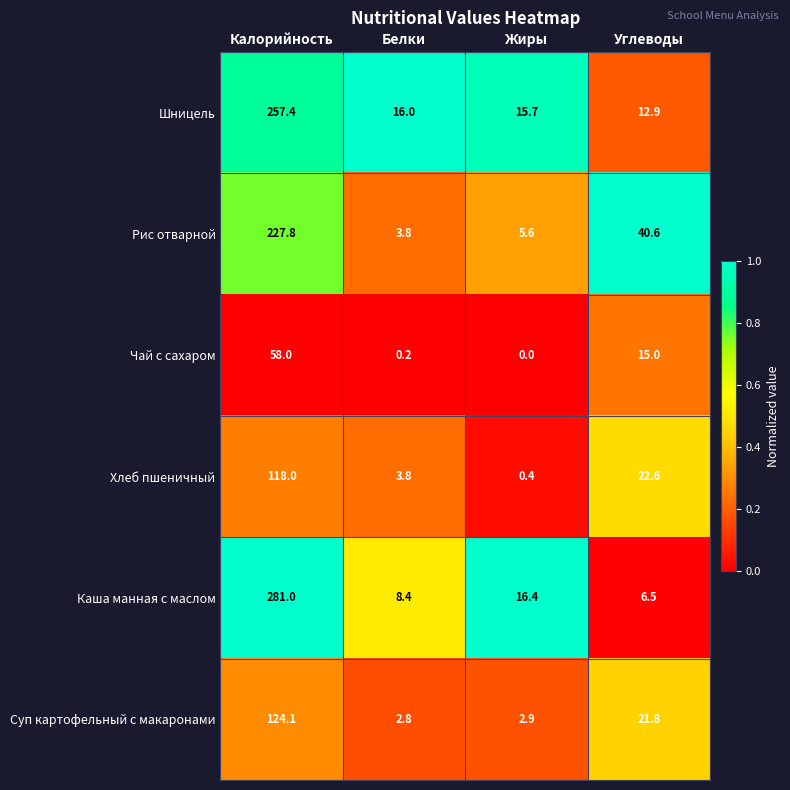

Read the Каша манная с маслом value at Жиры.

16.4